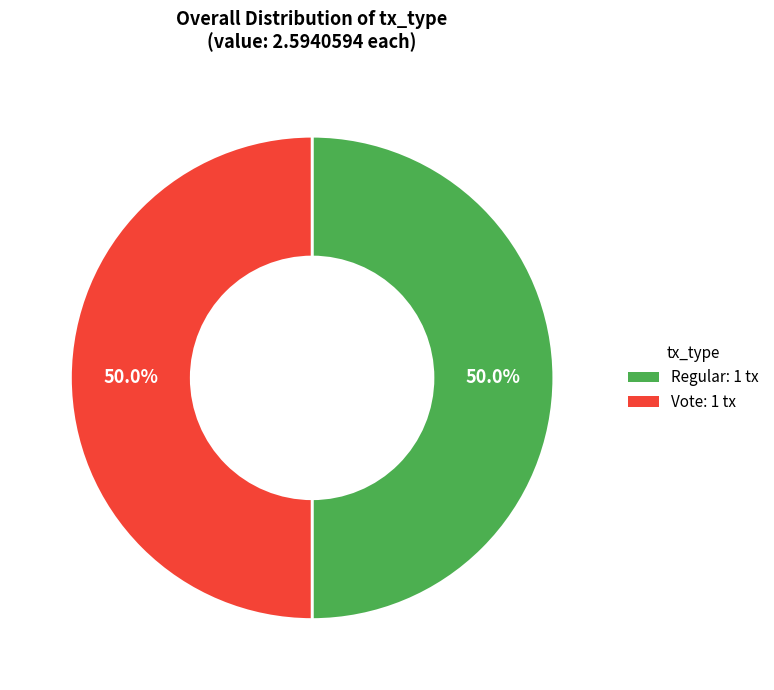

Count the number of slices in the pie.

2